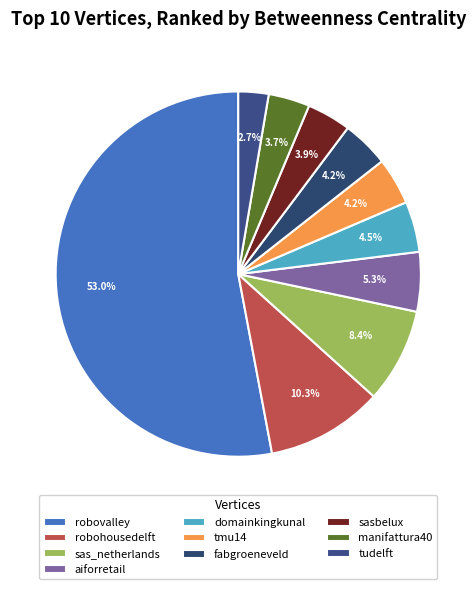

Is it true that sasbelux is 4% of the pie?

True